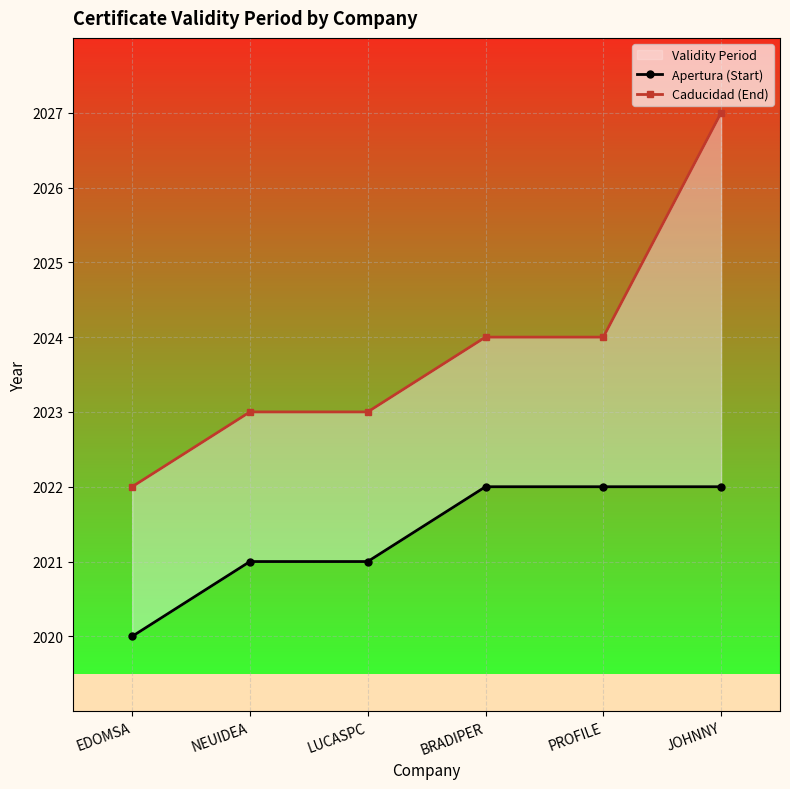

True or false: Caducidad (End) and Apertura (Start) cross at least once.

False